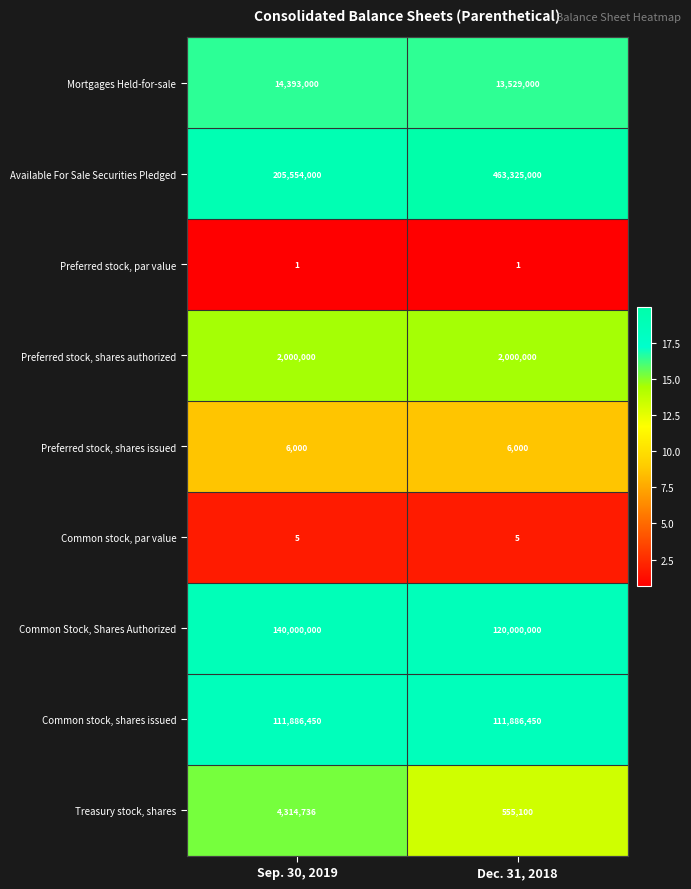

Reading right to left, transcribe all the data shown in this chart.

Mortgages Held-for-sale: 13529000	14393000
Available For Sale Securities Pledged: 463325000	205554000
Preferred stock, par value: 1	1
Preferred stock, shares authorized: 2000000	2000000
Preferred stock, shares issued: 6000	6000
Common stock, par value: 5	5
Common Stock, Shares Authorized: 120000000	140000000
Common stock, shares issued: 111886450	111886450
Treasury stock, shares: 555100	4314736